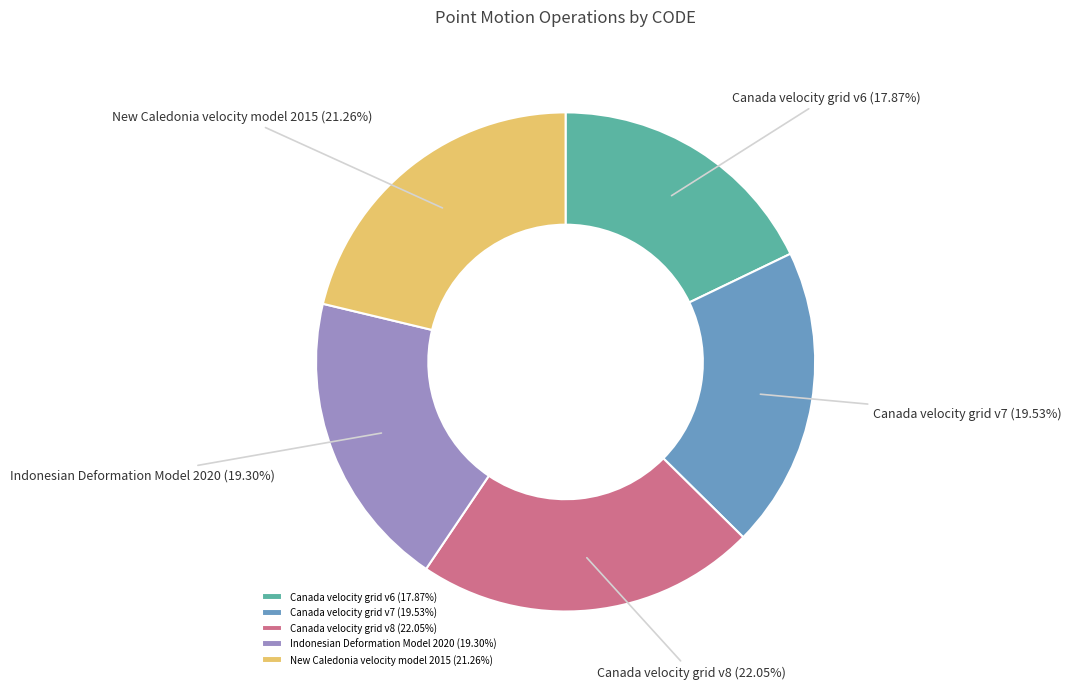

Is there a majority slice in this chart?

No